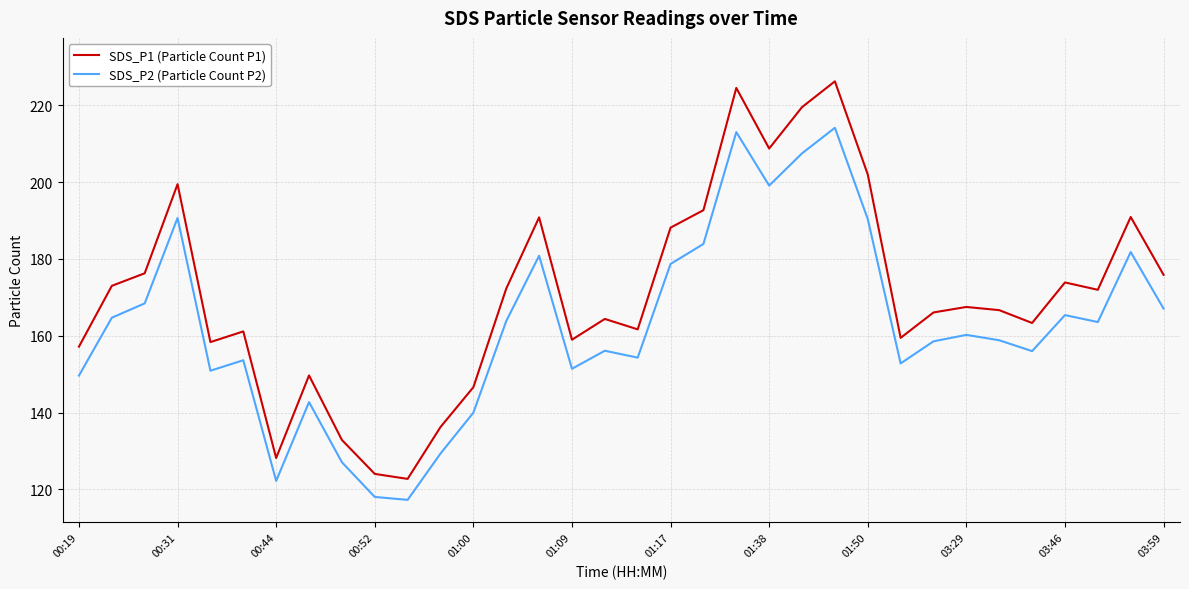

Which series has the largest total across all categories?

SDS_P1 (Particle Count P1)